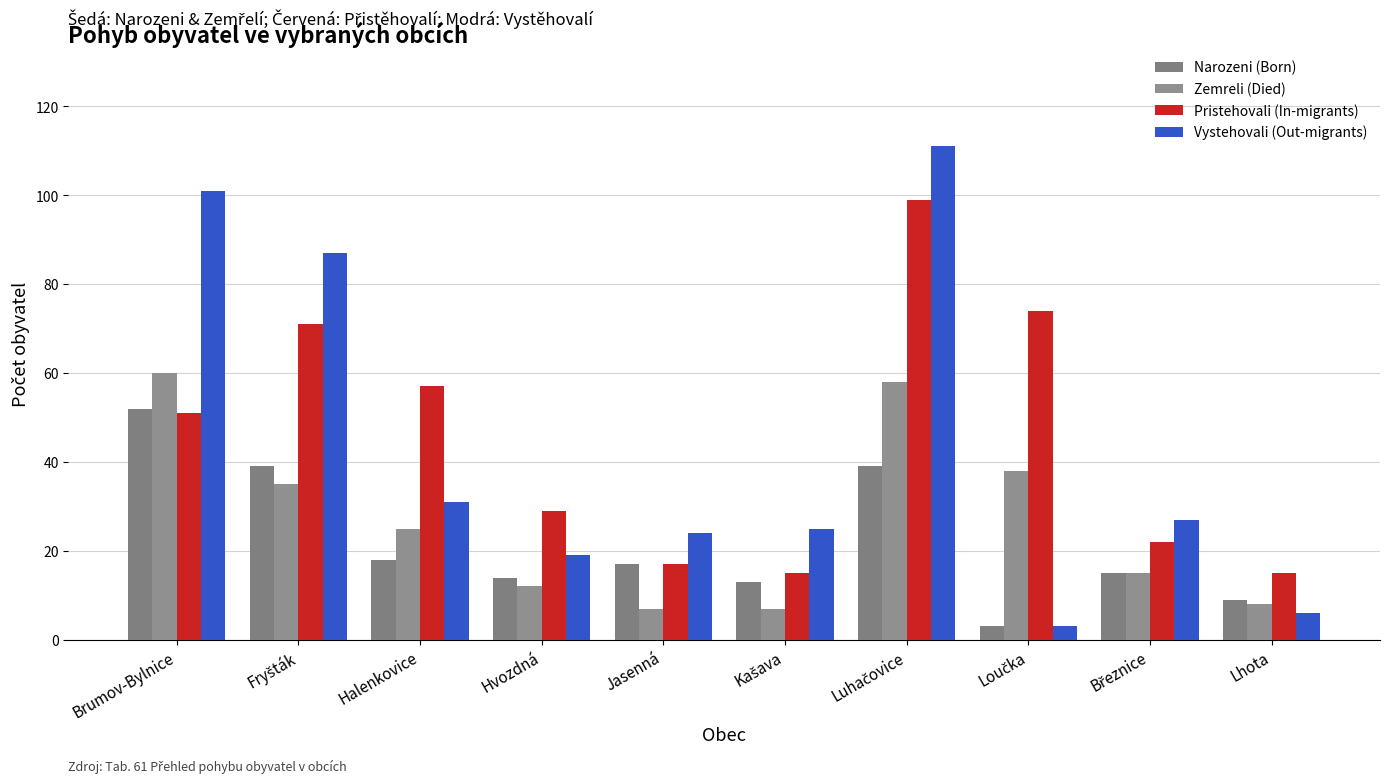

Which category has the lowest value in the Vystehovali (Out-migrants) series?

Loučka